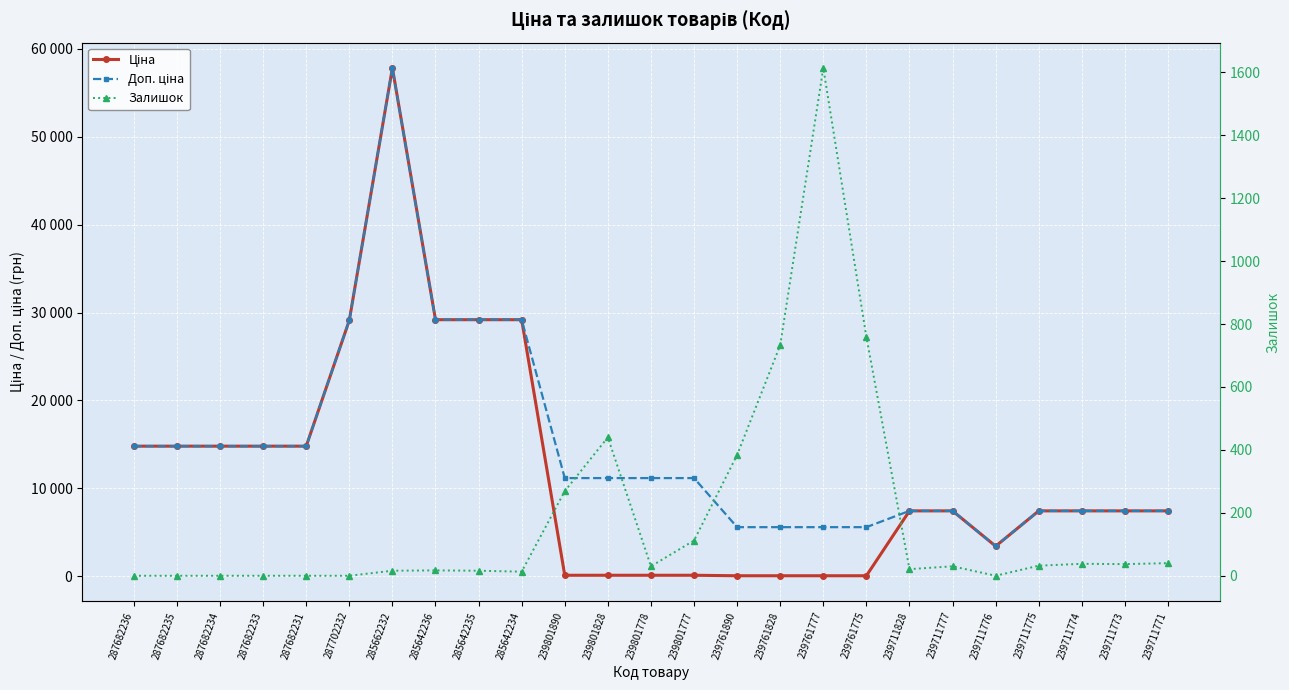

Count the number of categories in the chart.

25